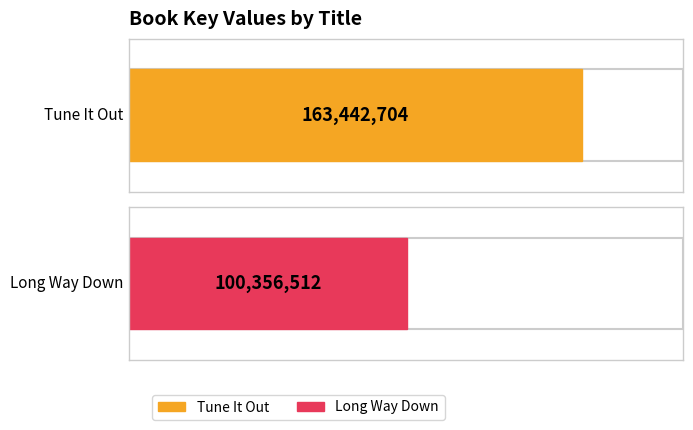

What is the label of the 2nd bar from the right?

Tune It Out